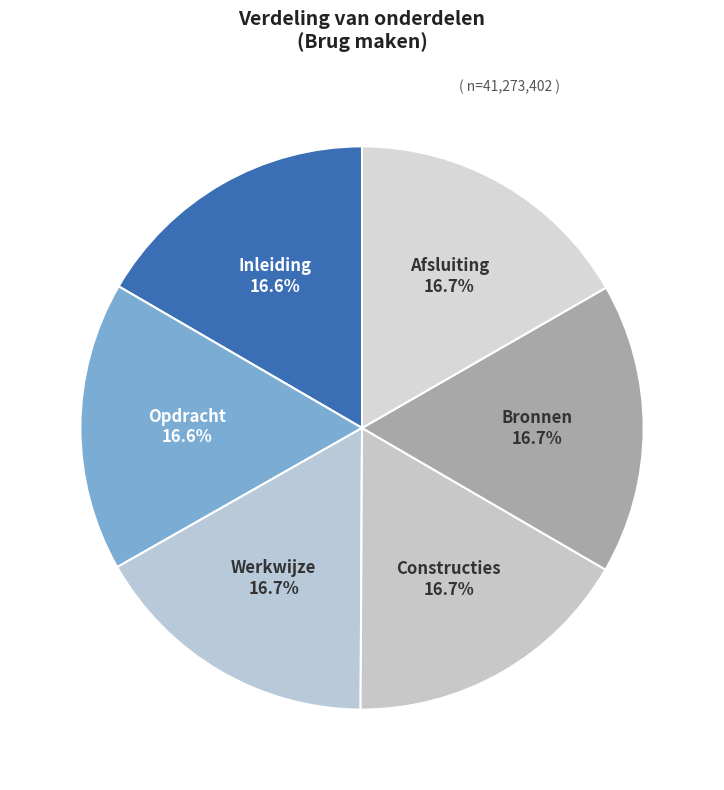

Is there any slice that represents more than half of the pie?

No